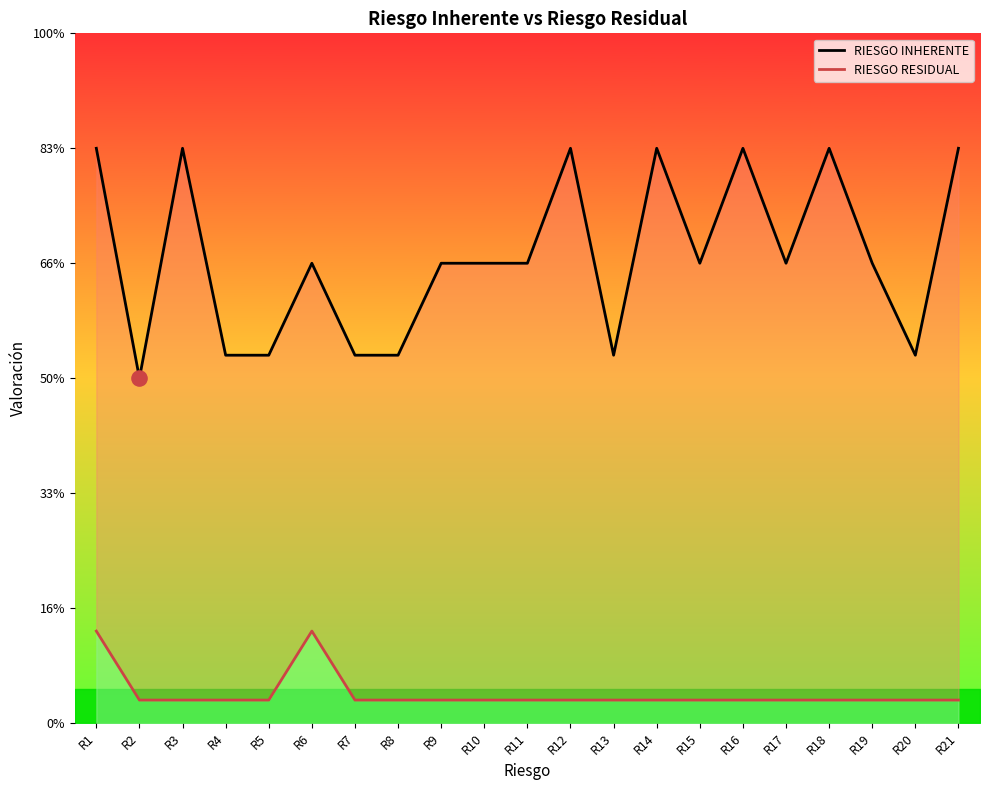

Which series reaches the minimum Y coordinate?

RIESGO RESIDUAL